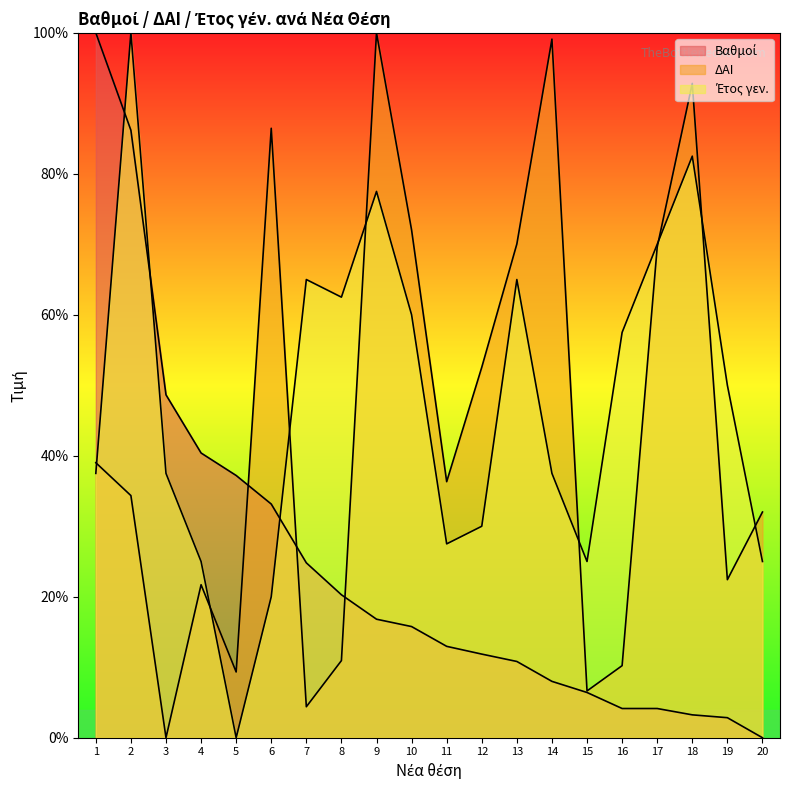

What are all the series names shown in the legend?

Βαθμοί, ΔΑΙ, Έτος γεν.